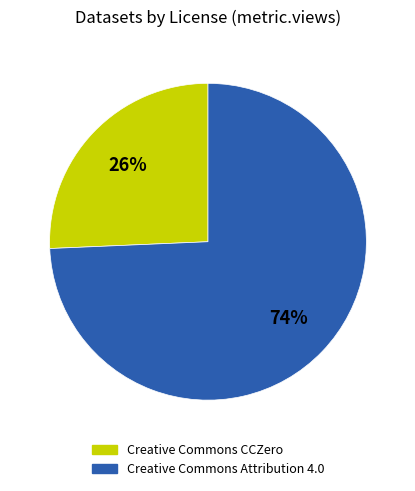

The Creative Commons Attribution 4.0 slice represents 74% of the pie. True or false?

True